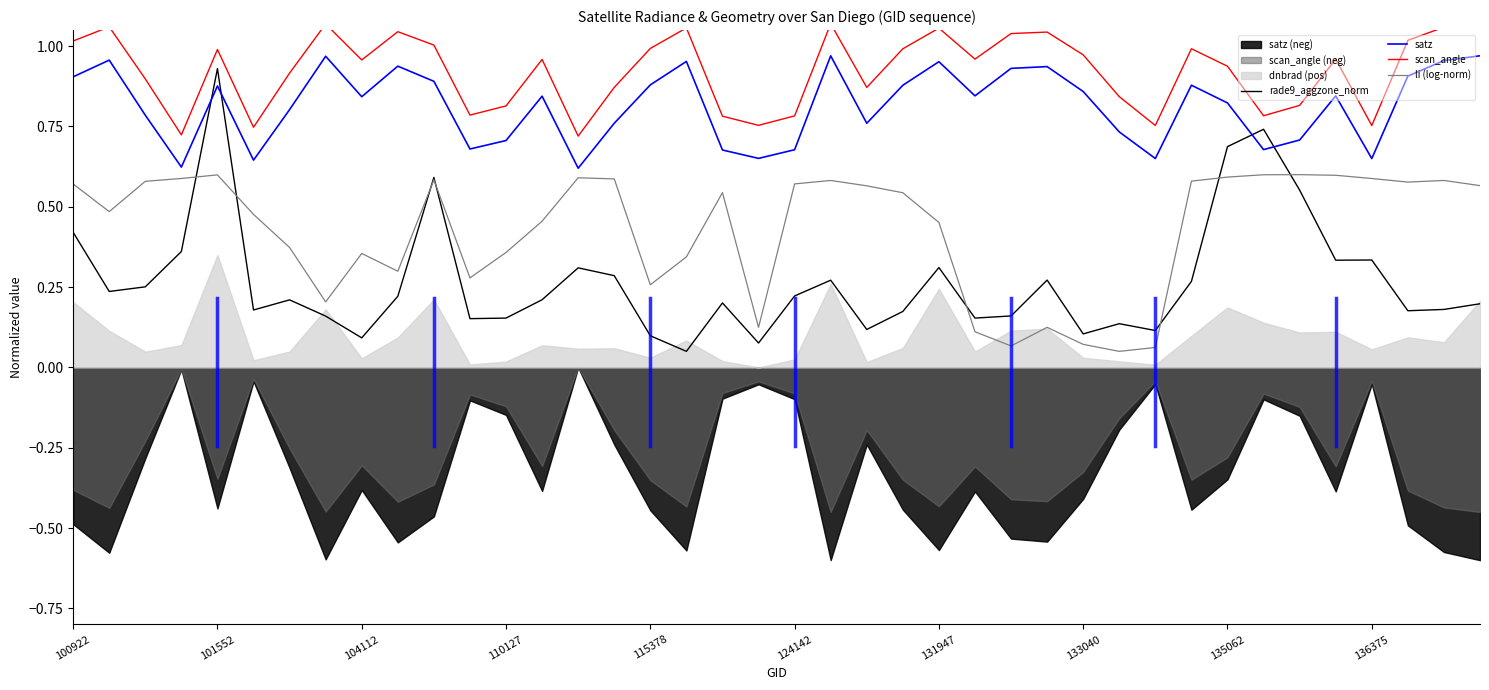

True or false: li (log-norm) and satz cross at least once.

False